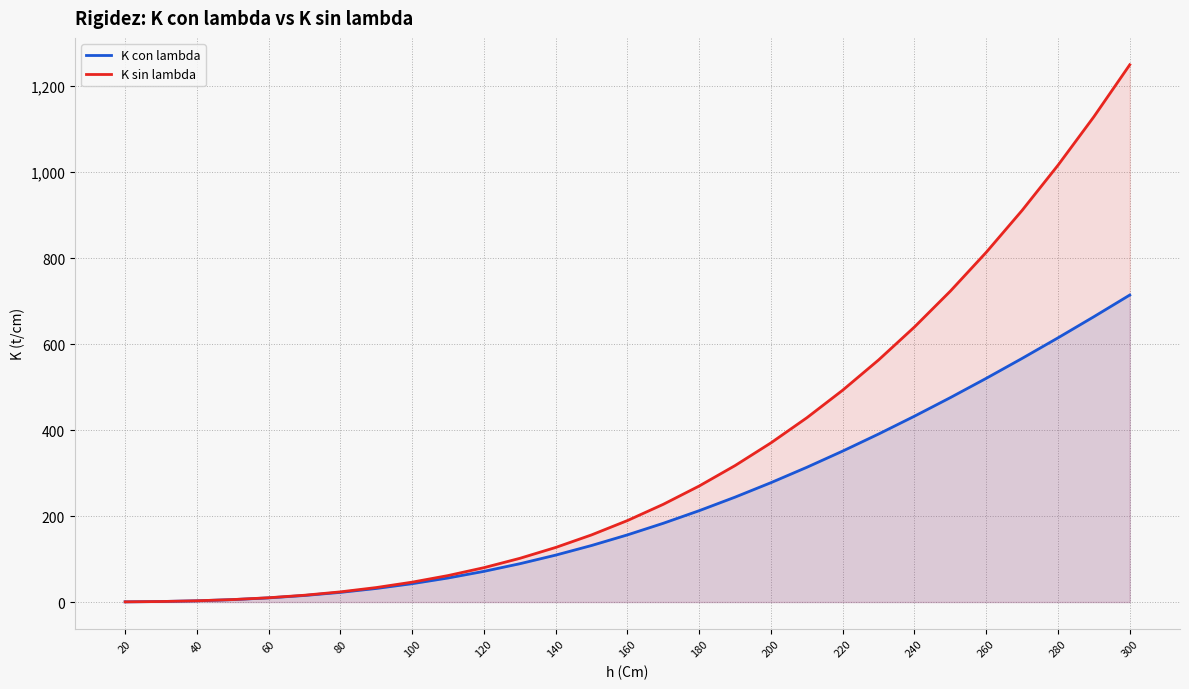

Is it true that K con lambda equals 15.4 at 220?

False